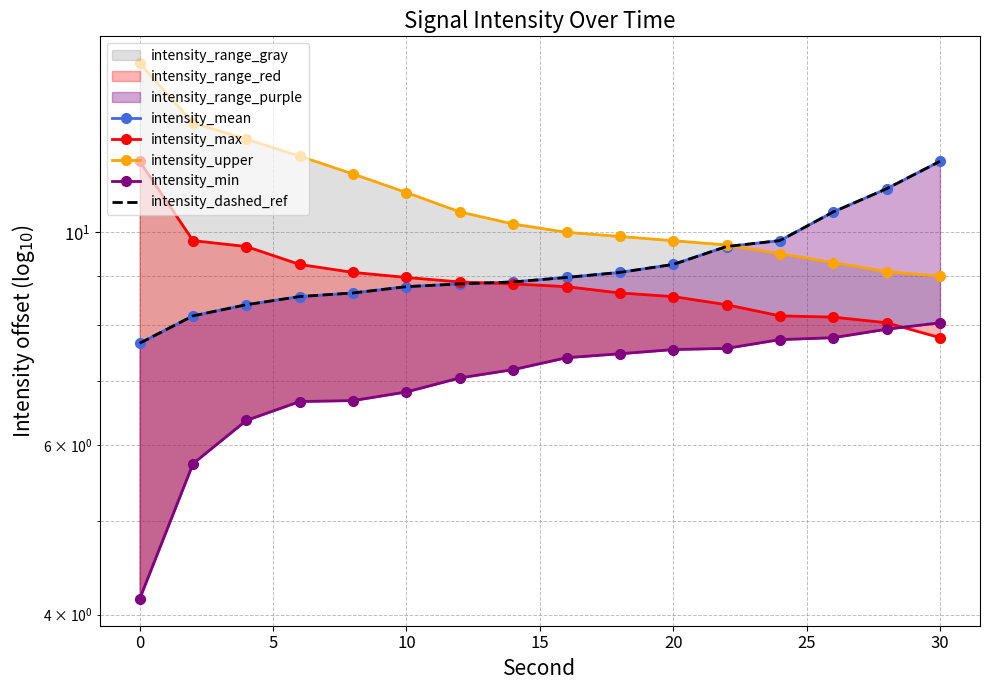

How many values in the intensity_mean series are below 8?

1